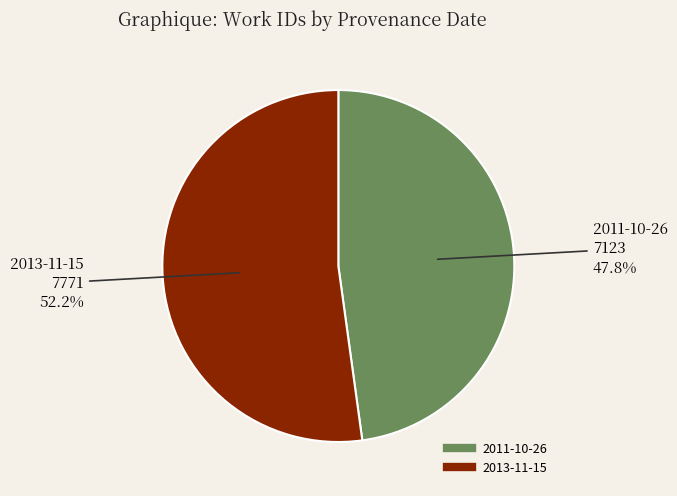

Is it true that 2011-10-26 is 43% of the pie?

False